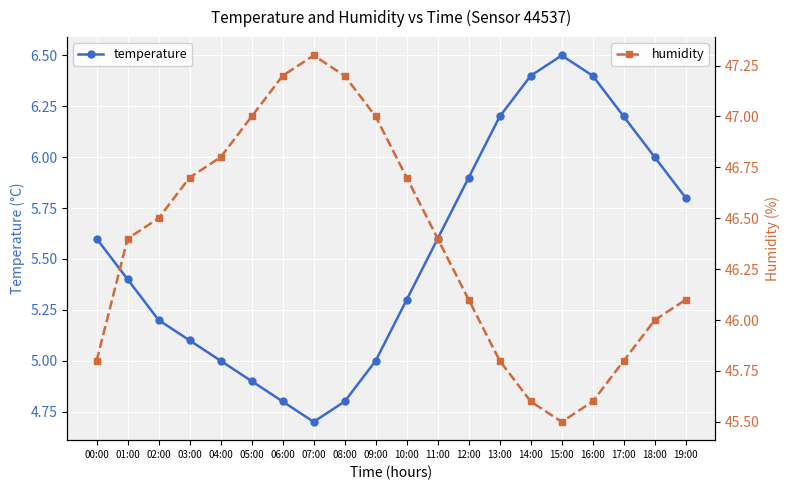

True or false: humidity and temperature intersect in this chart.

False